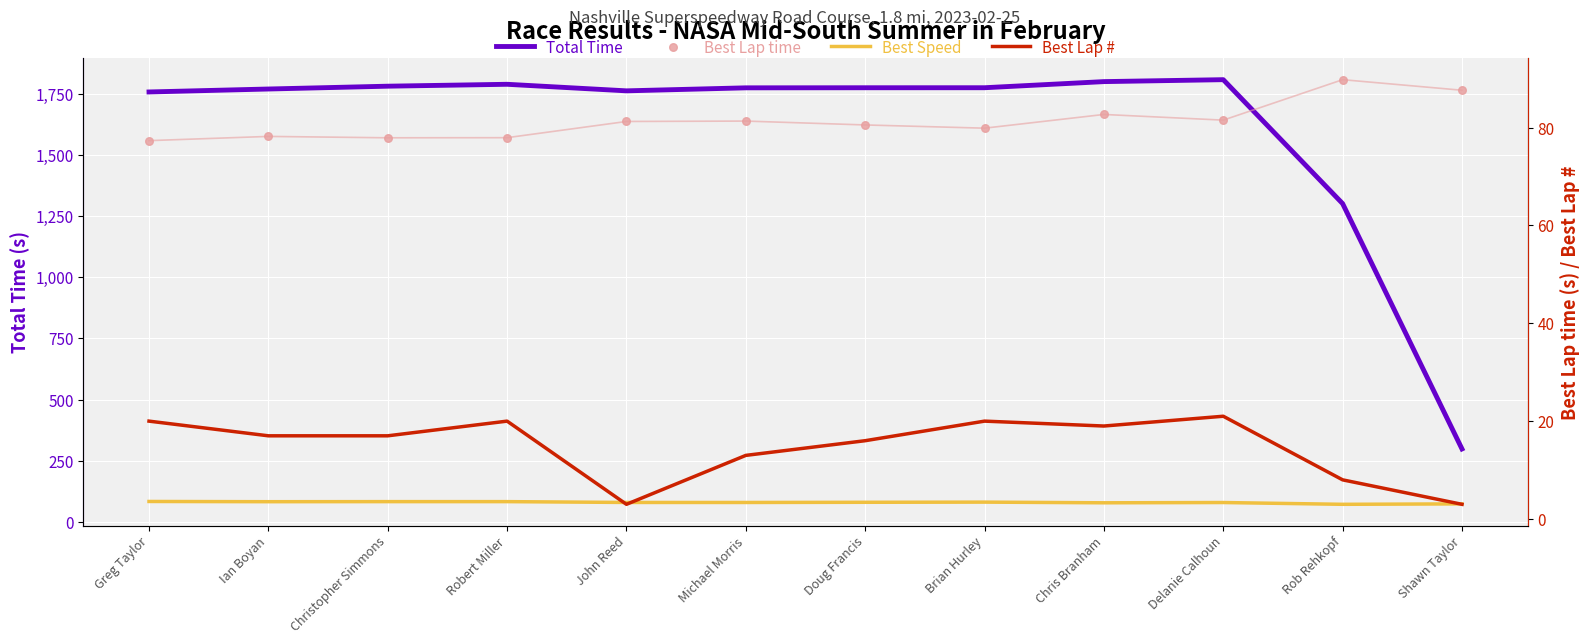

What is the total value across all series at Shawn Taylor?

462.9